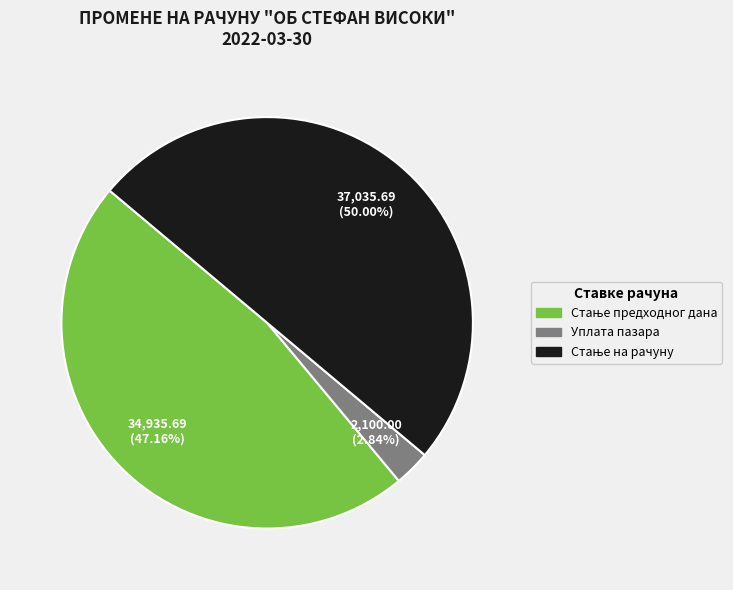

Does Уплата пазара represent more than half of the total?

No